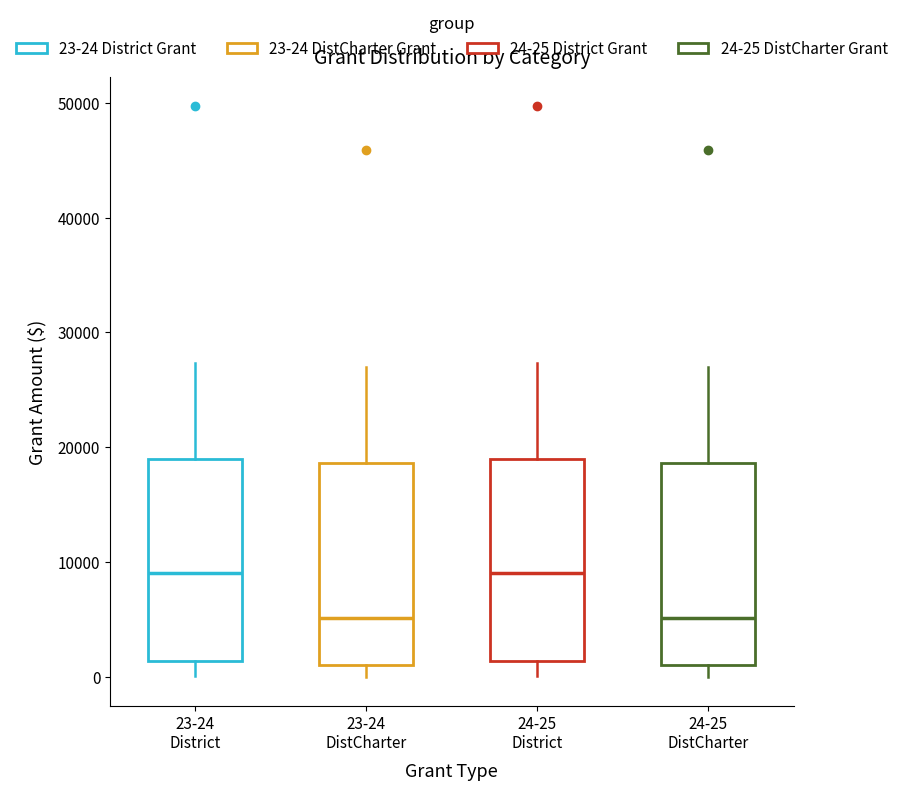

Where does the median line of the box for 23-24 District sit on the y-axis? The values are not printed on the chart, so give them approximately, as read against the axis.

9000